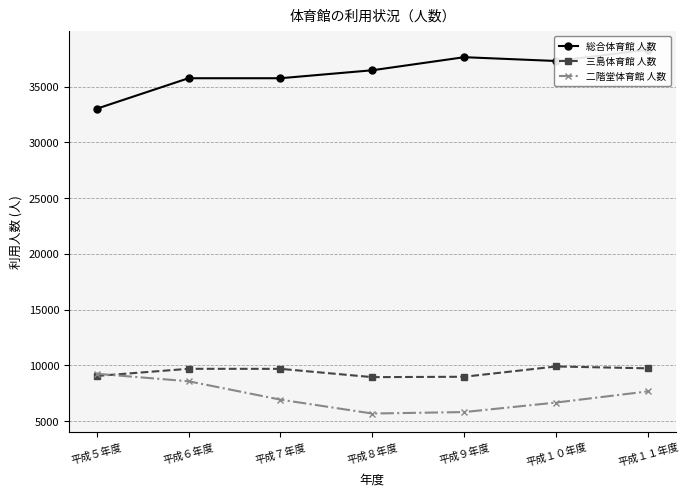

What position from the right is 平成９年度?

3